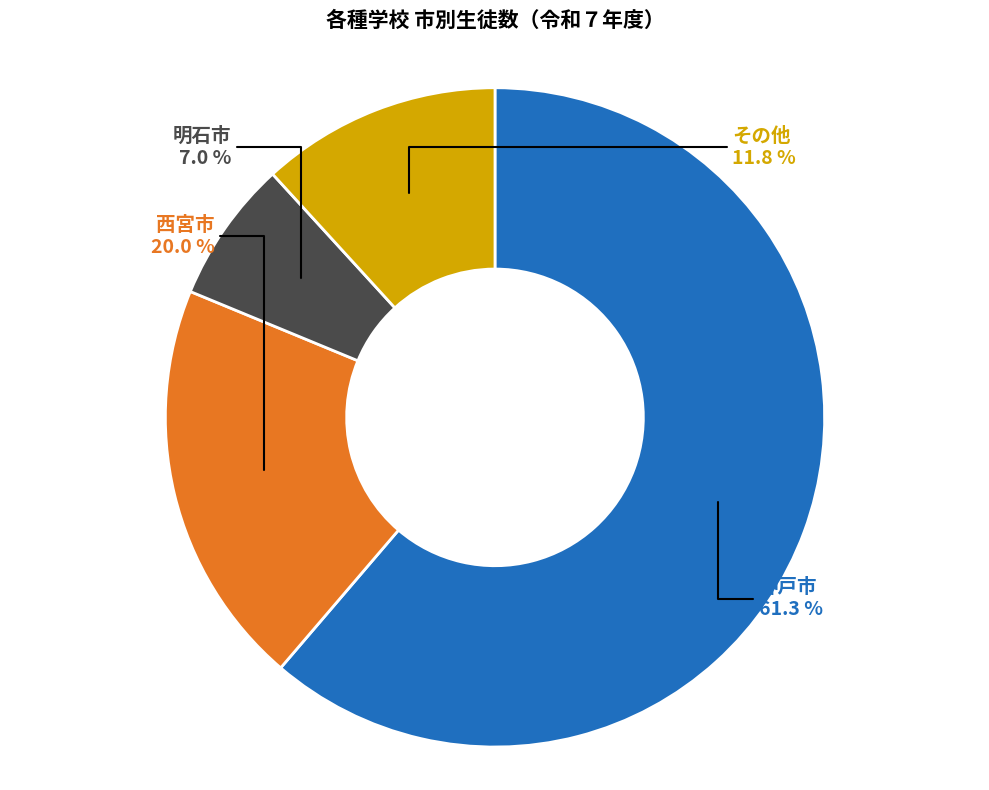

Does any single category account for the majority?

Yes